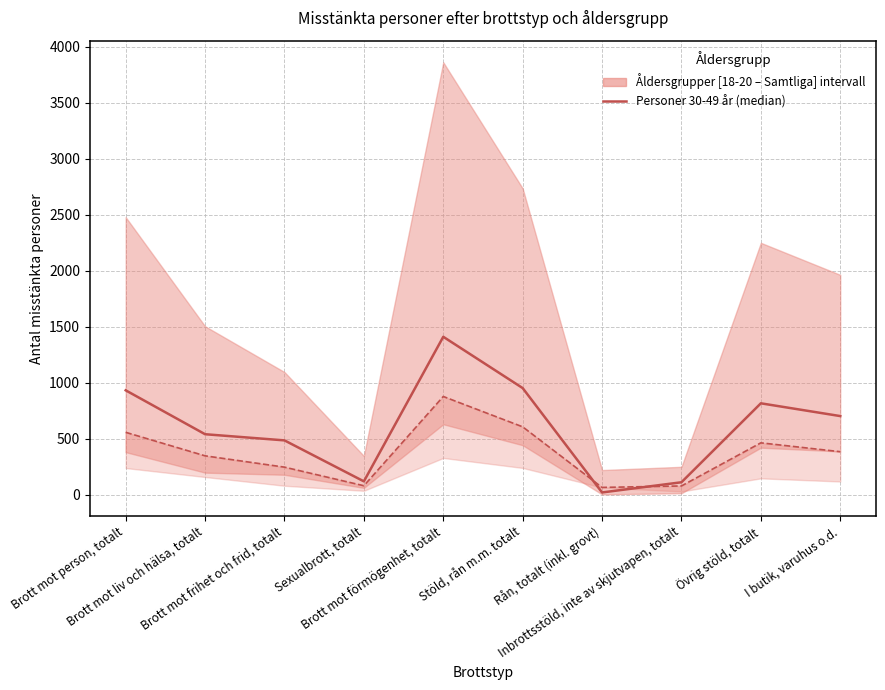

The value of Personer 21-29 år at Övrig stöld, totalt is 464. True or false?

True